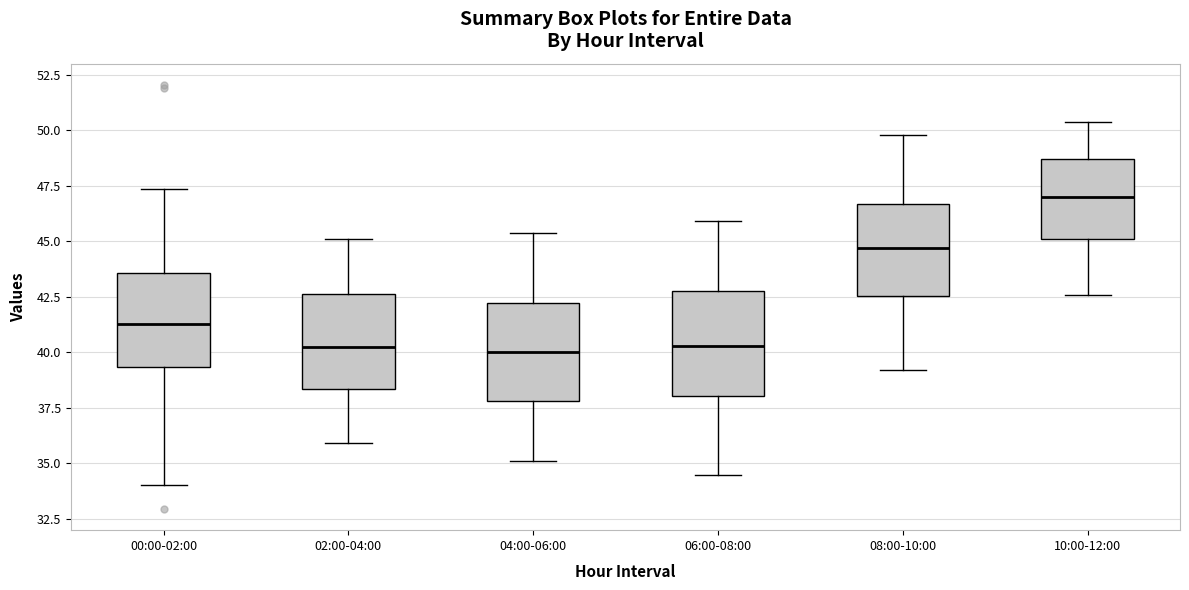

Which box's median line is the highest?

10:00-12:00